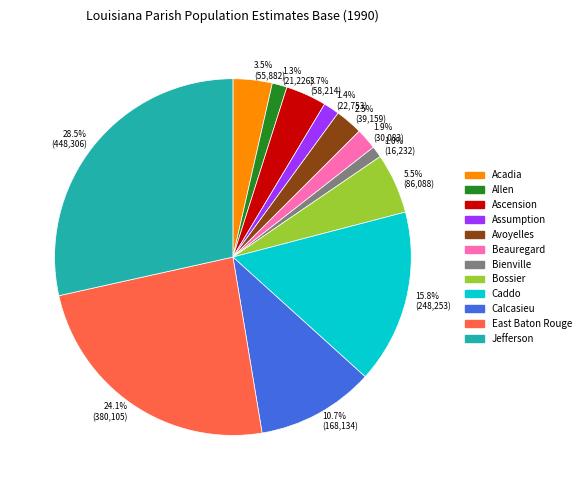

Between Allen and Calcasieu, which is larger?

Calcasieu